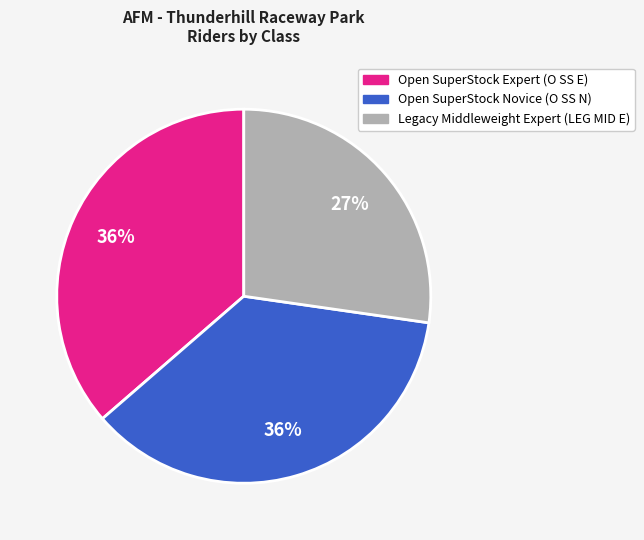

To the nearest percent, what is the difference between the largest and smallest slice percentages?

9%